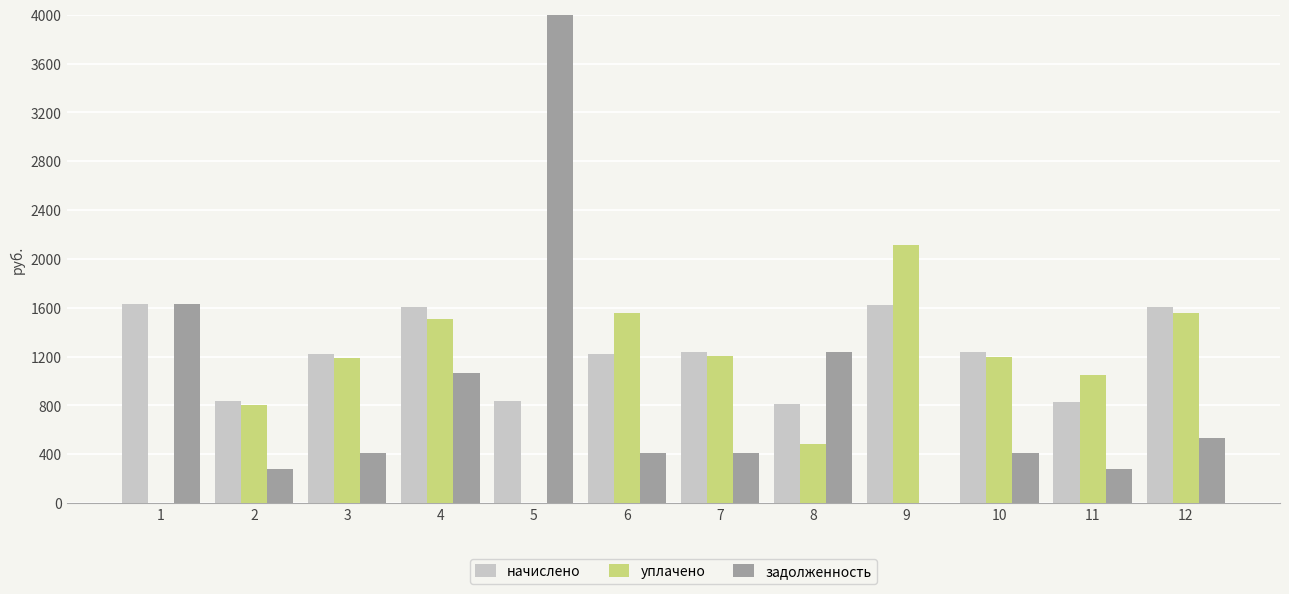

At which label is уплачено closest to 1058?

11